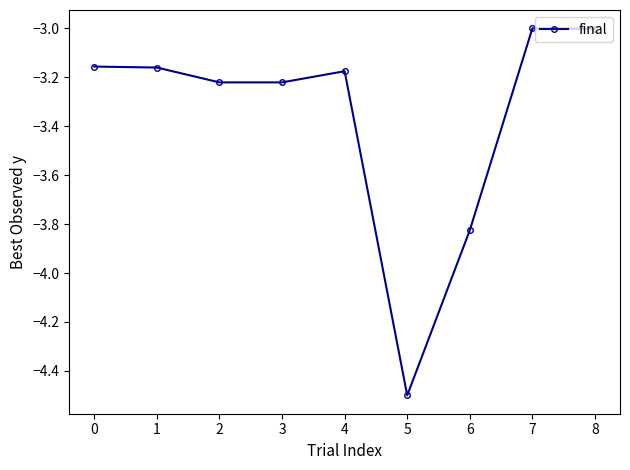

What is the minimum value shown in the chart?

-4.5